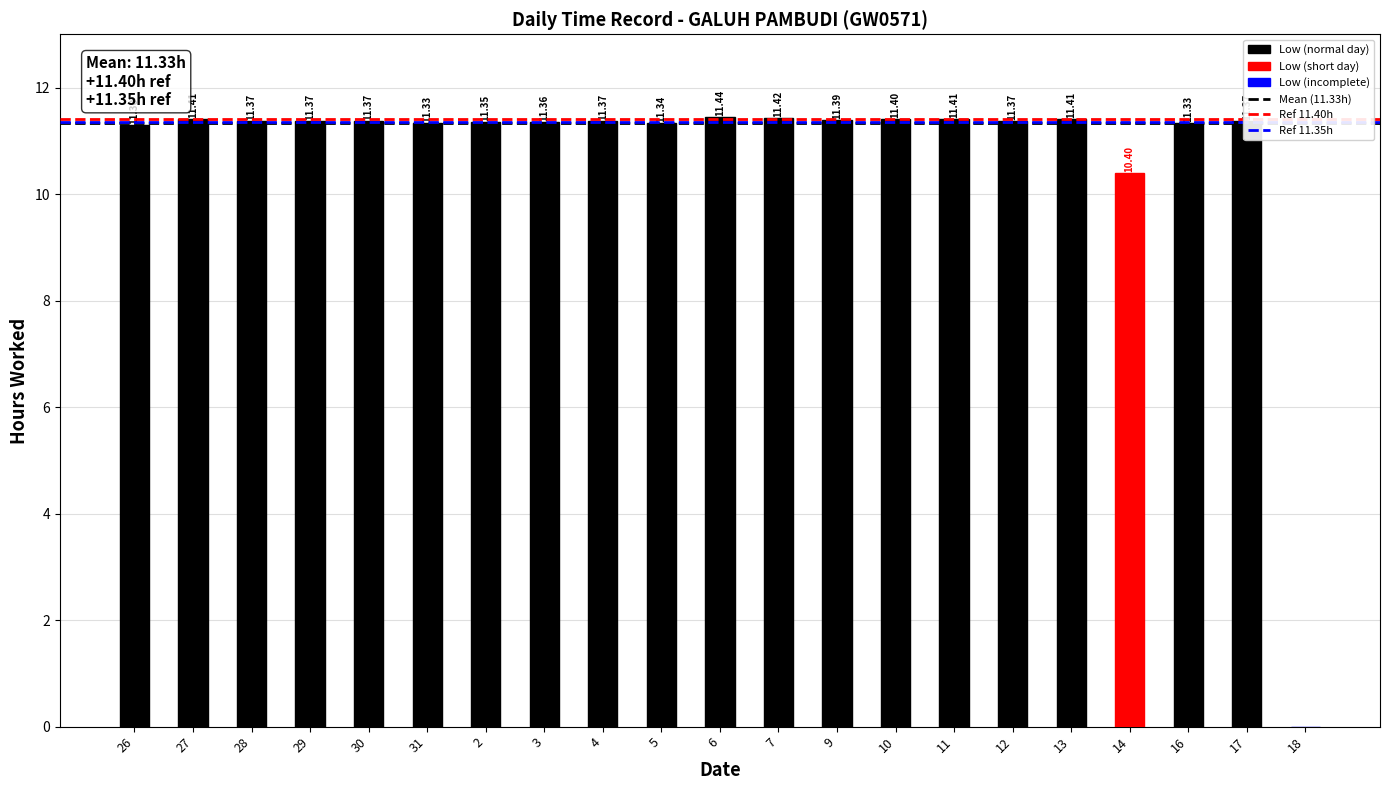

What is the ratio of the value at 4 to the value at 10?

1.0